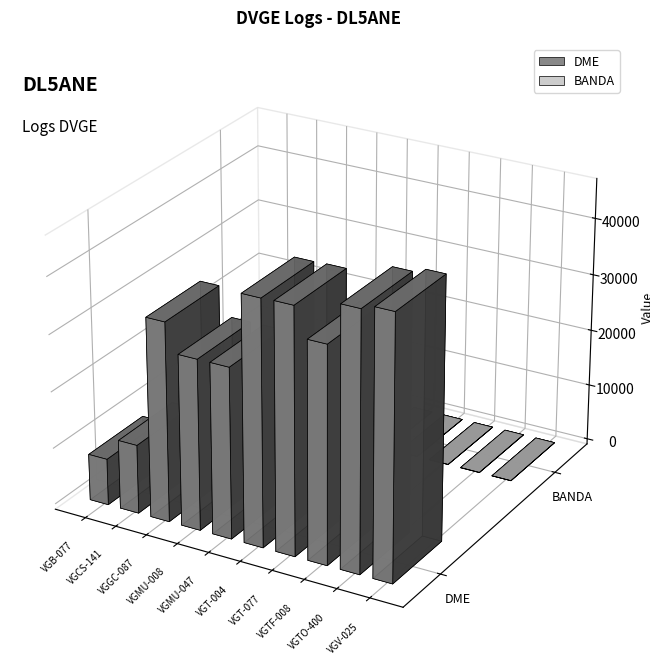

How many series are shown in this chart?

2